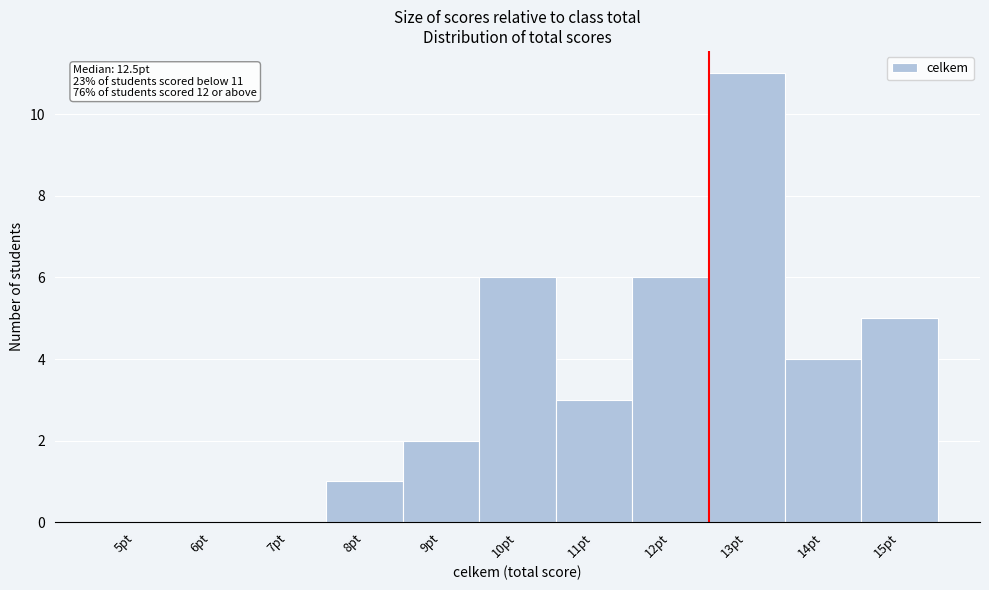

Which range on the x-axis has the tallest bar?

12.5 to 13.5